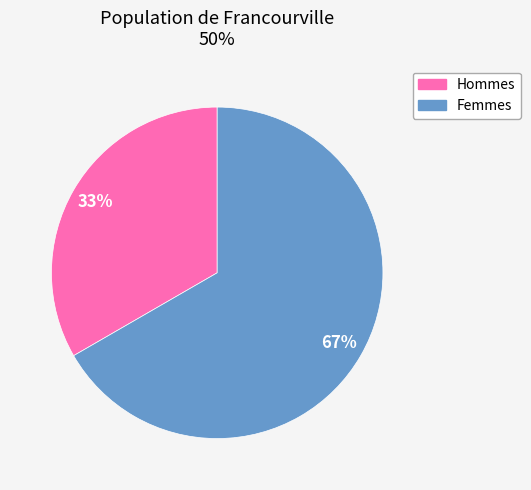

How many slices are in this pie chart?

2